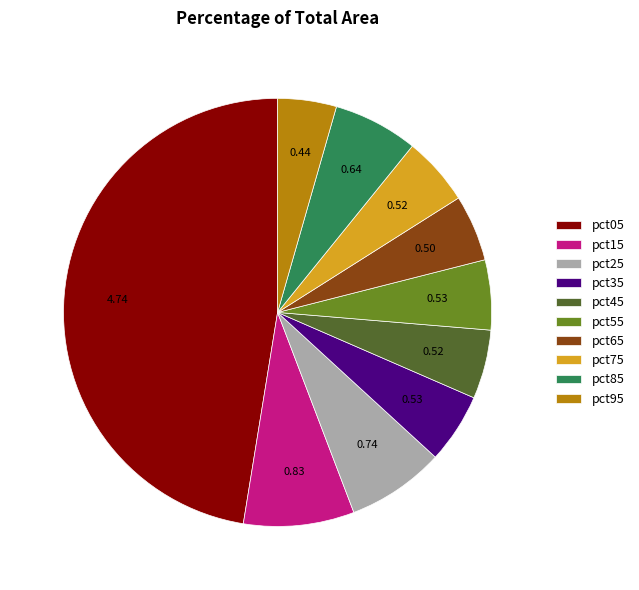

Is there any slice that represents more than half of the pie?

No